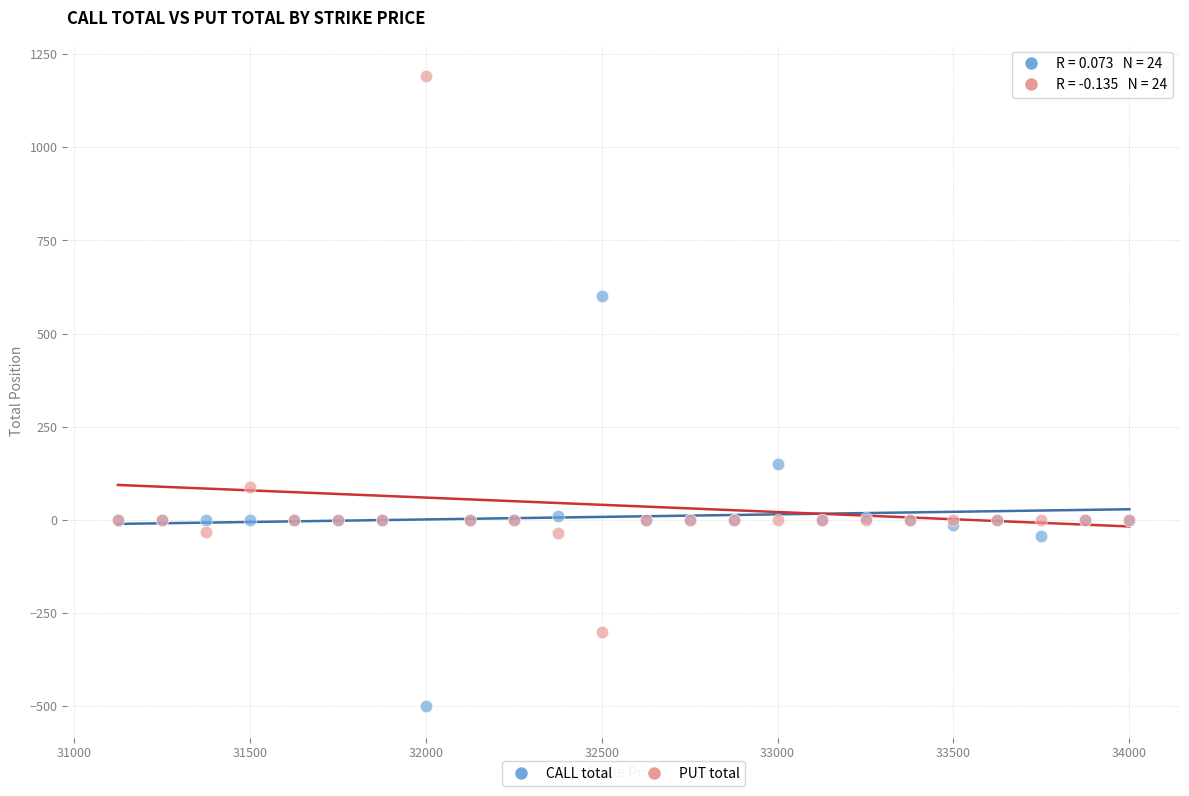

Which series contains the highest Y value?

PUT total